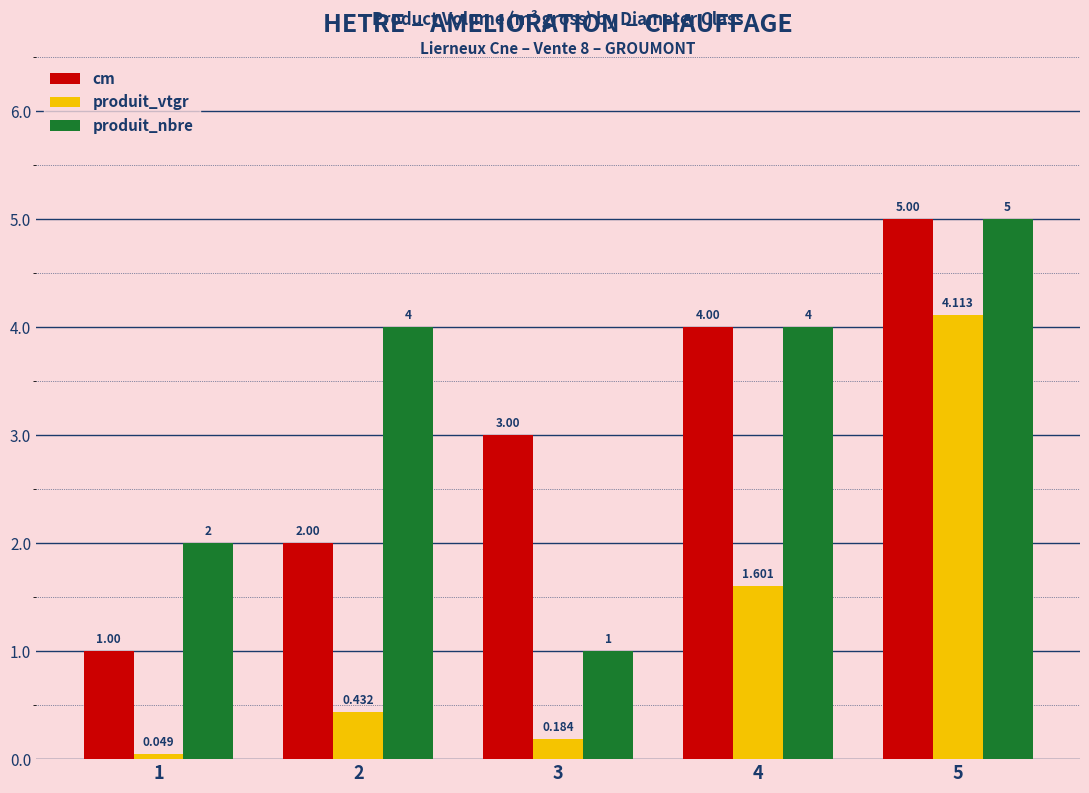

What is the spread (max minus min) of values at 4?

2.4